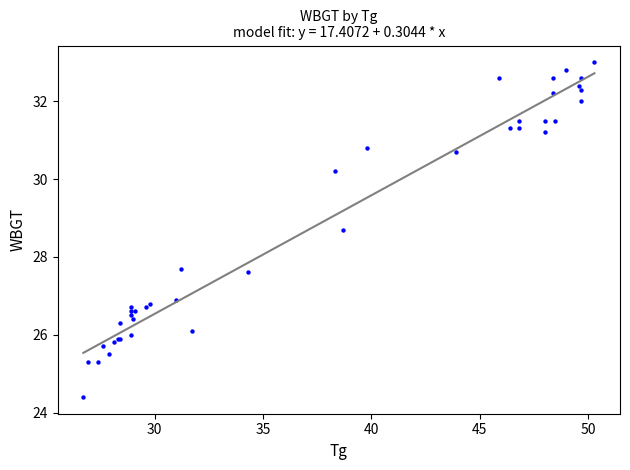

What Y value in the scatter plot is closest to 28?

27.7